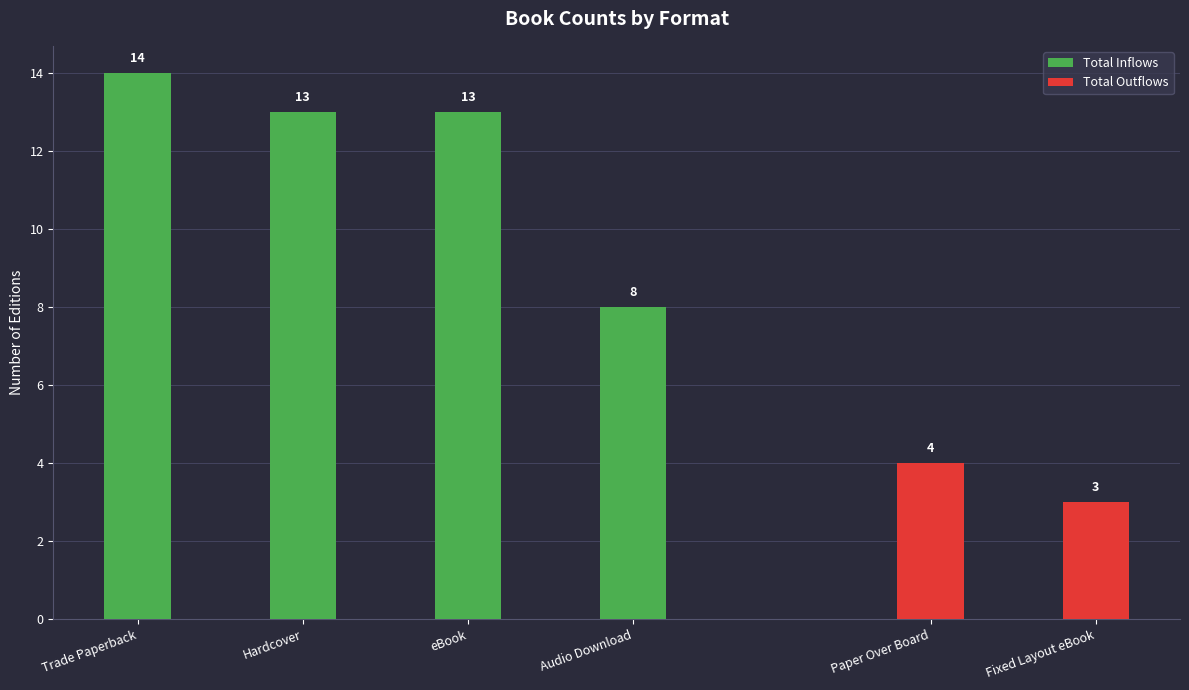

How many Total Inflows values are between 13 and 14?

3